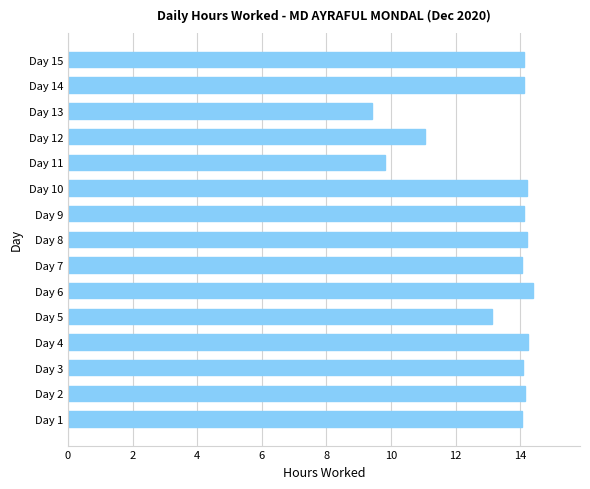

What is the average value?

13.3